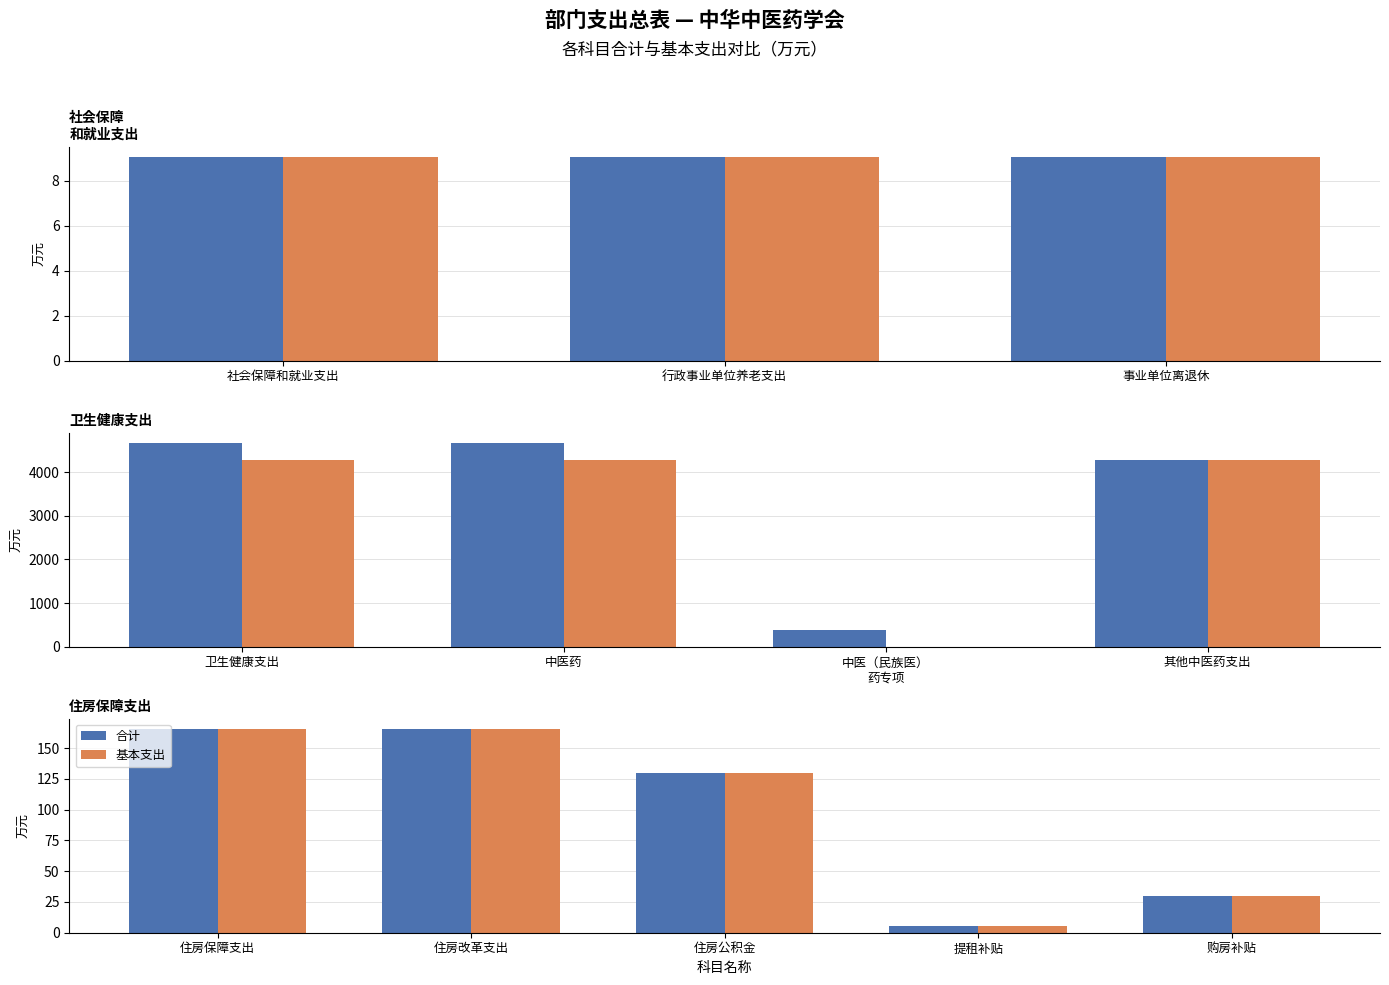

What are all the series names shown in the legend?

合计, 基本支出